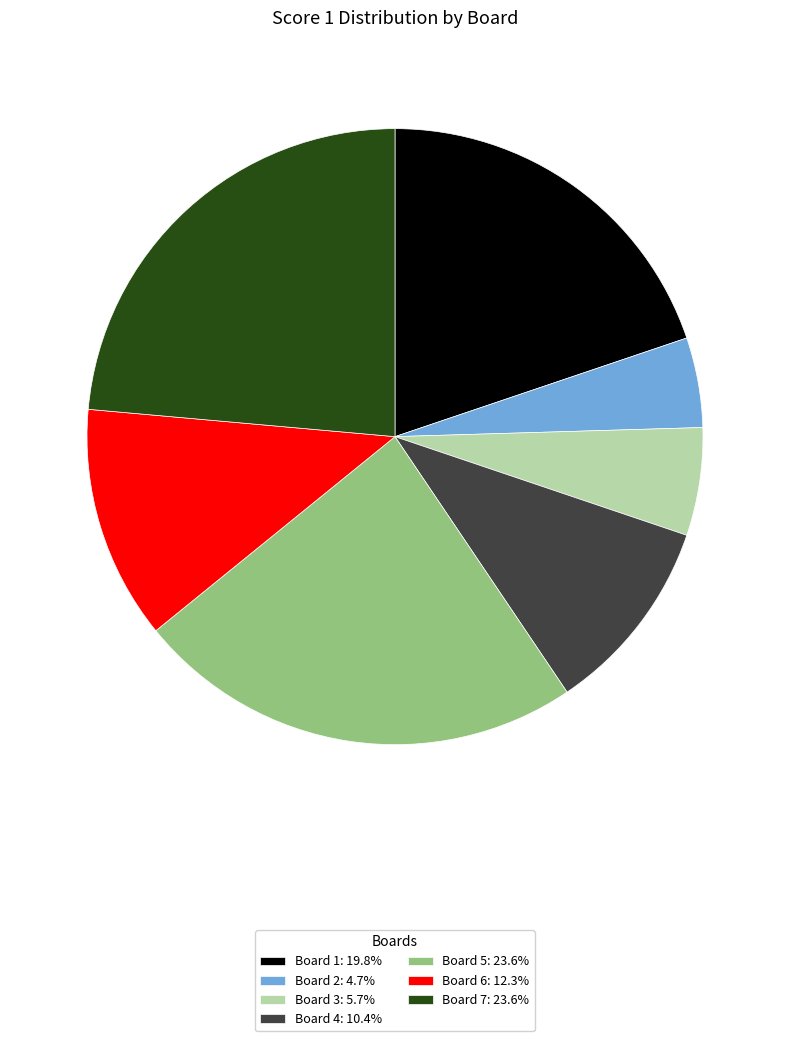

Combined, do Board 6 and Board 1 account for over 50%?

No